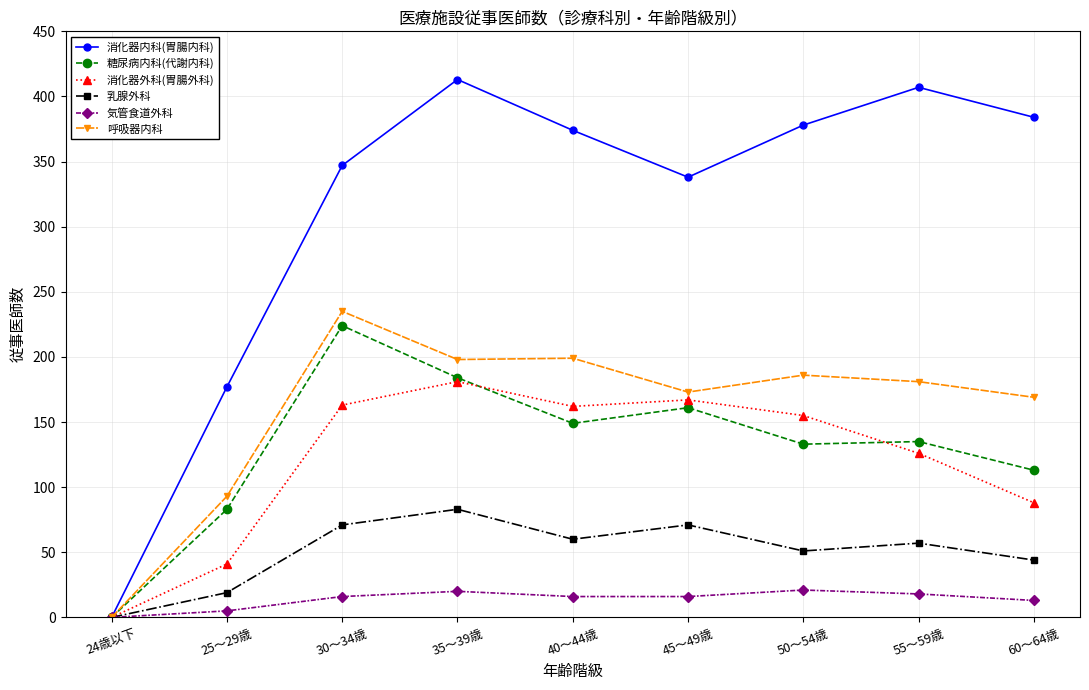

How many interior local valleys does the 消化器内科(胃腸内科) series have?

1